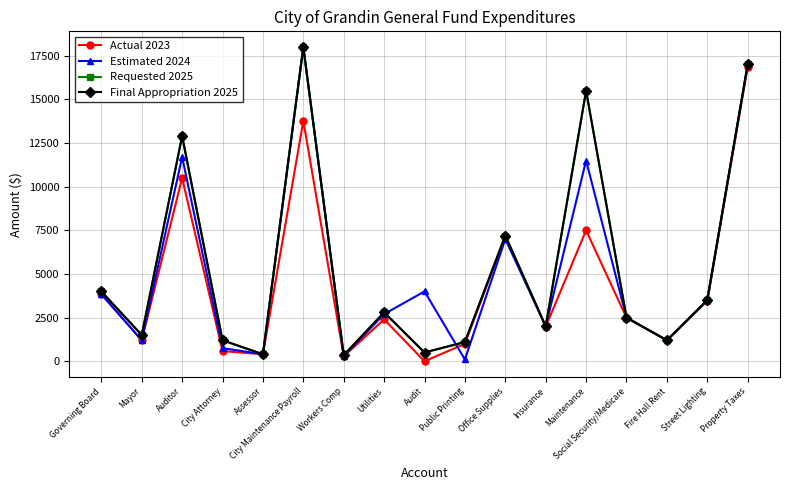

Which series has the largest total across all categories?

Requested 2025